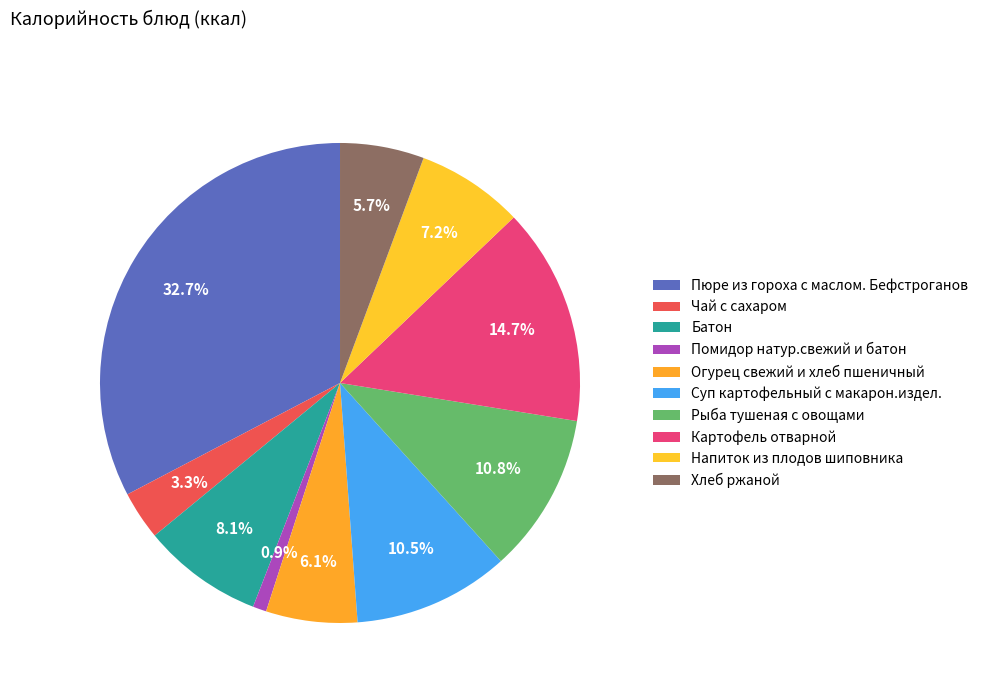

Which slice is the largest?

Пюре из гороха с маслом. Бефстроганов